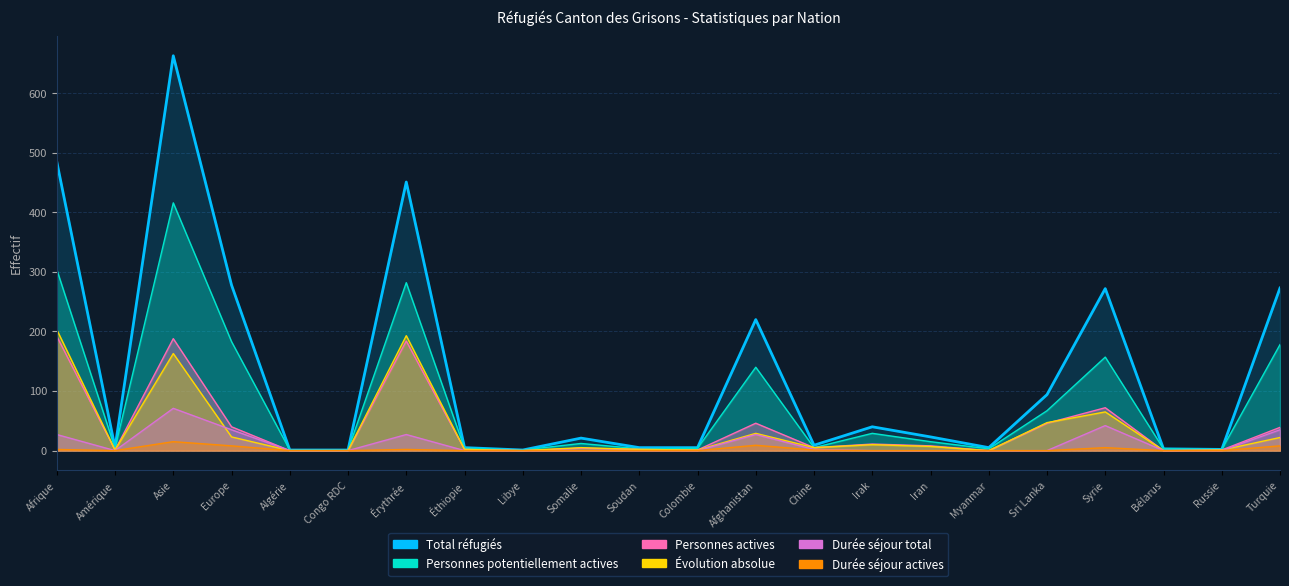

True or false: Personnes potentiellement actives has more than 1 interior local peaks.

True